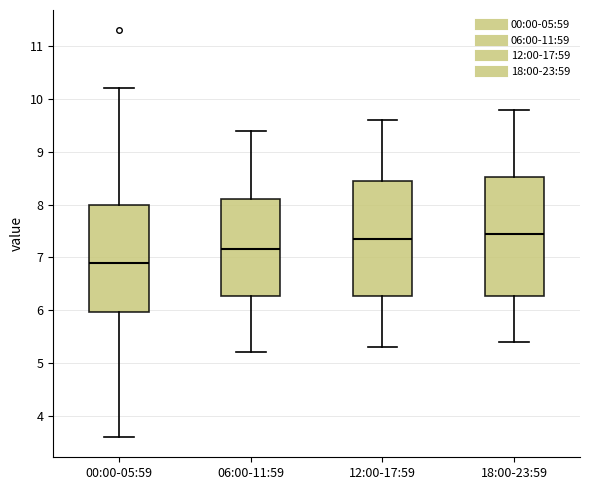

Reading left to right, read every box against the y-axis: the position of its median line, the range the box covers, and the ends of its whiskers. The values are not printed on the chart, so give them approximately, as read against the axis.

00:00-05:59: median 6.9, box 6.0 to 8.0, whiskers 3.6 to 10.2
06:00-11:59: median 7.2, box 6.3 to 8.1, whiskers 5.2 to 9.4
12:00-17:59: median 7.4, box 6.3 to 8.5, whiskers 5.3 to 9.6
18:00-23:59: median 7.5, box 6.3 to 8.5, whiskers 5.4 to 9.8